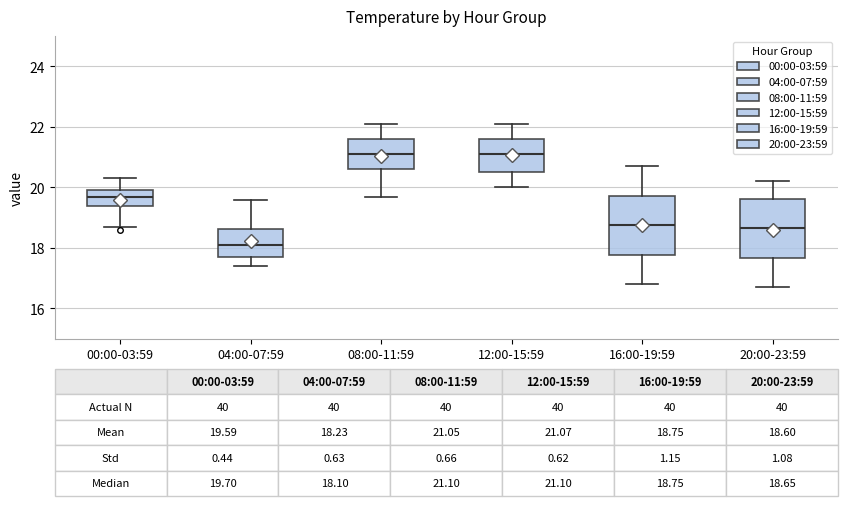

Which box's median line is the lowest?

04:00-07:59